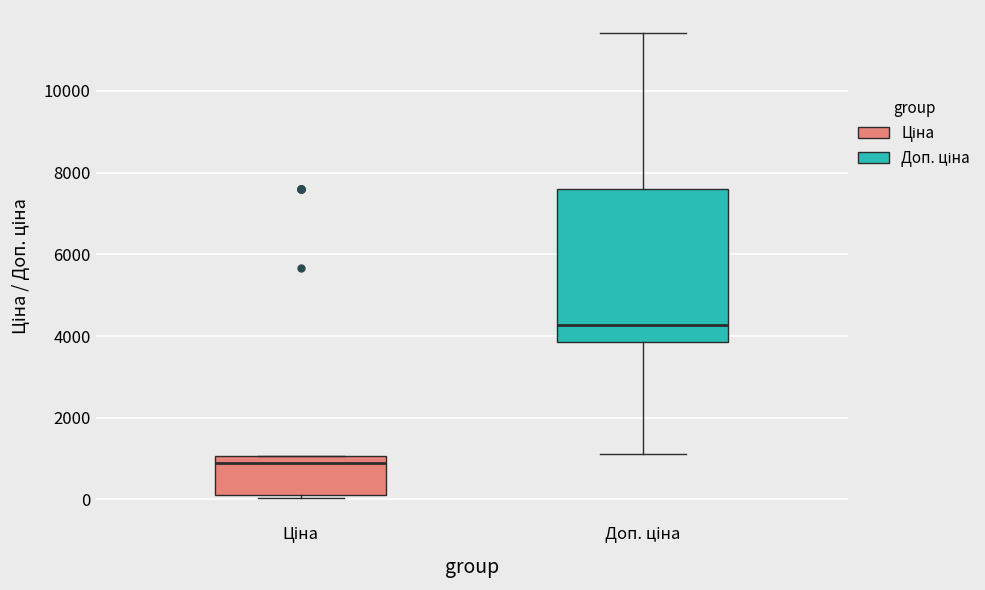

Which box is the tallest, from its lower edge to its upper edge?

Доп. ціна